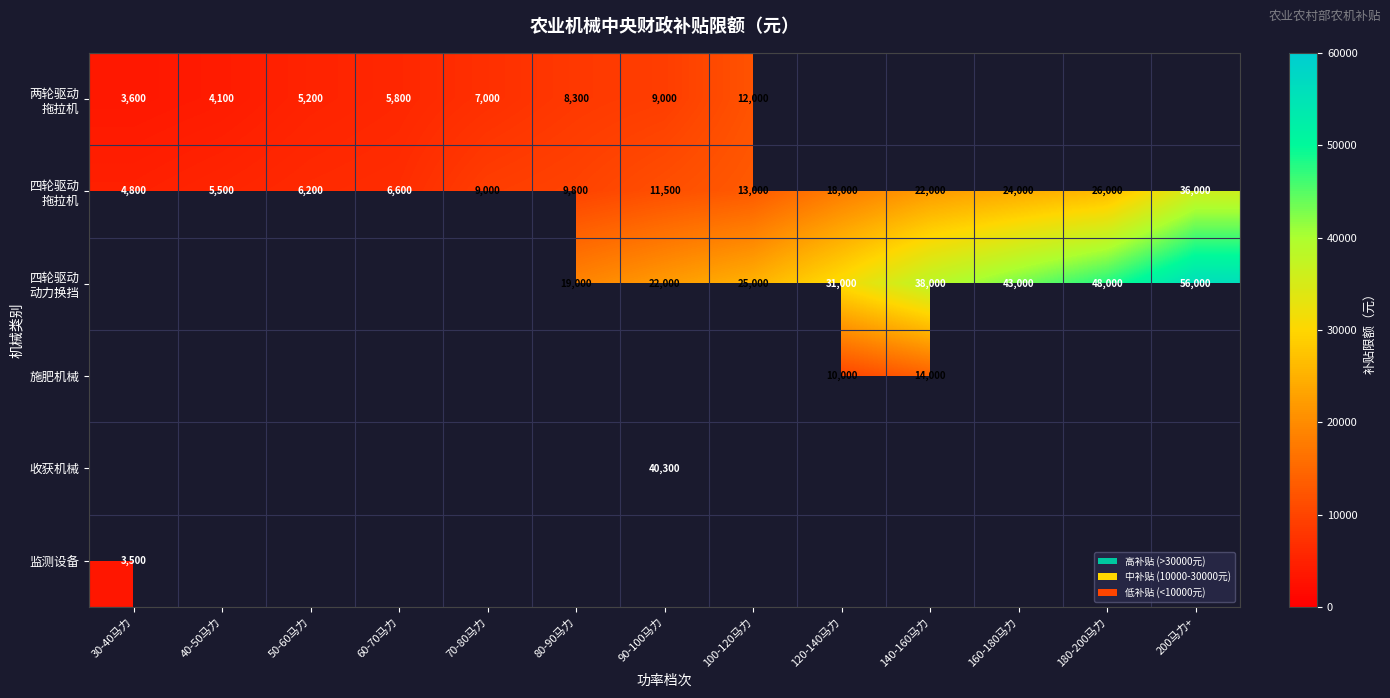

Which has a higher value, 50-60马力 or 60-70马力?

60-70马力